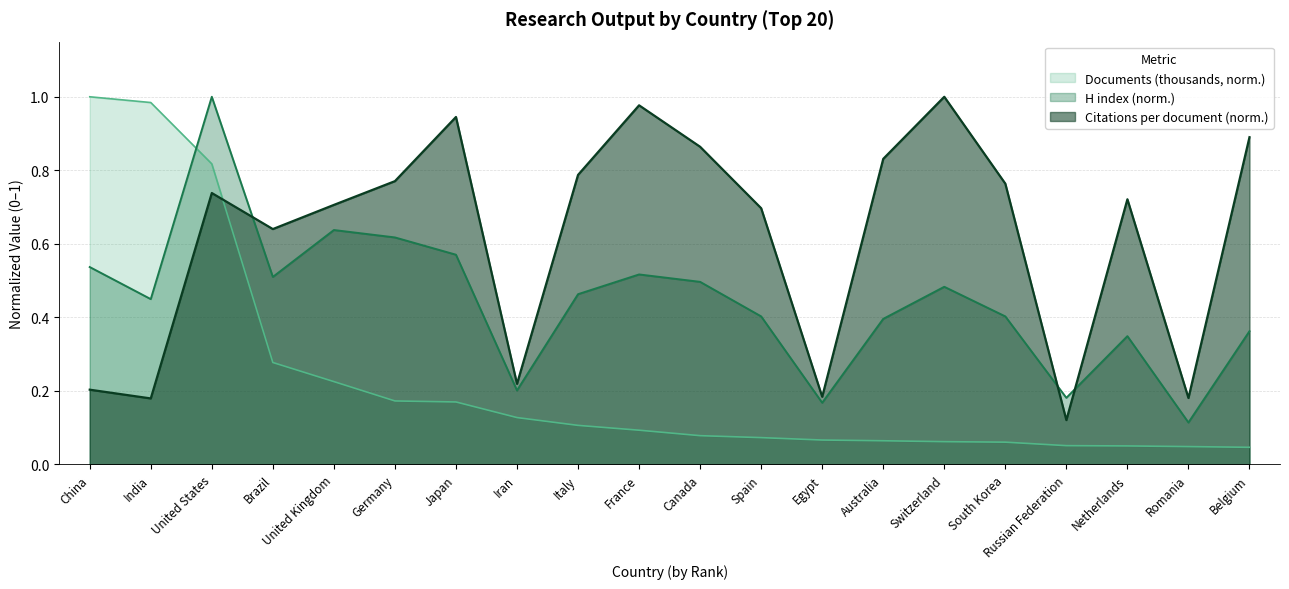

How many interior local peaks does the H index series have?

5